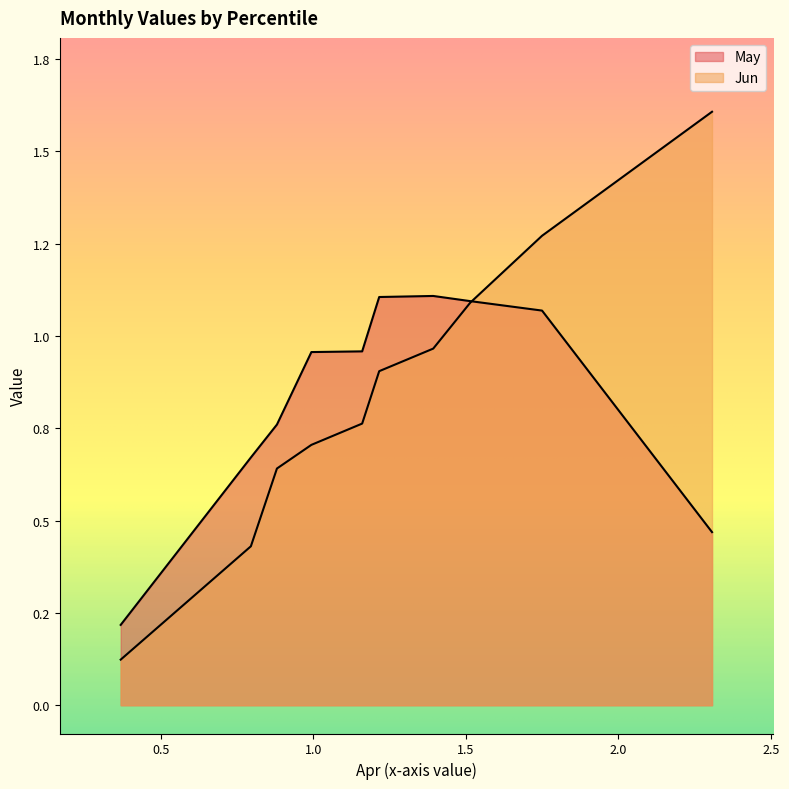

True or false: the data shows 1.2 at pct35.

False